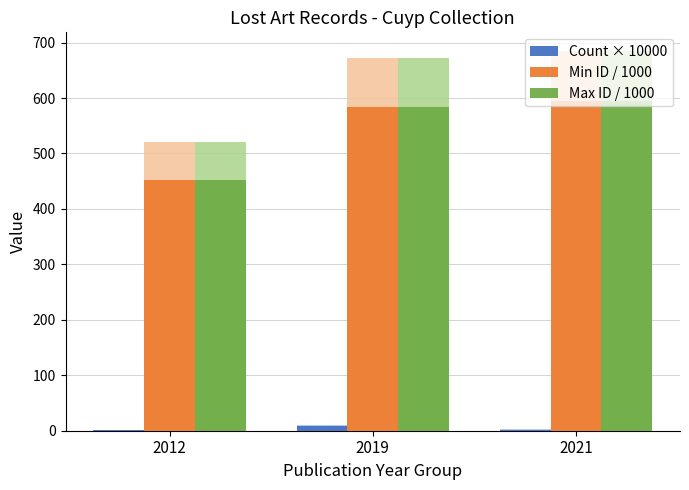

What is the value of the Count × 10000 bar at the 1st from the left?

1